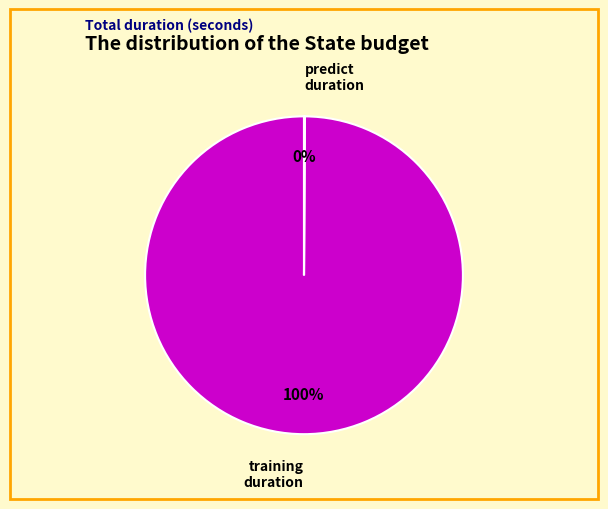

Is there any slice that represents more than half of the pie?

Yes